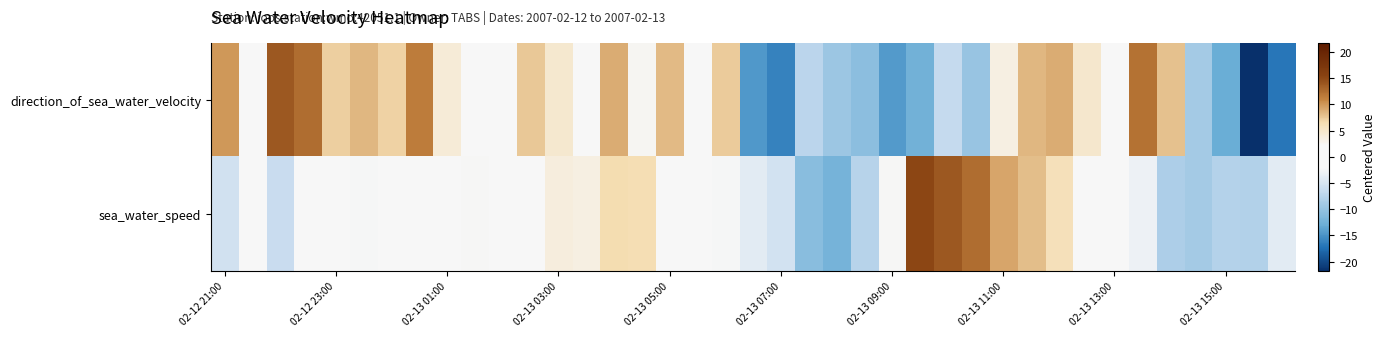

Which series has the widest spread of values?

direction_of_sea_water_velocity